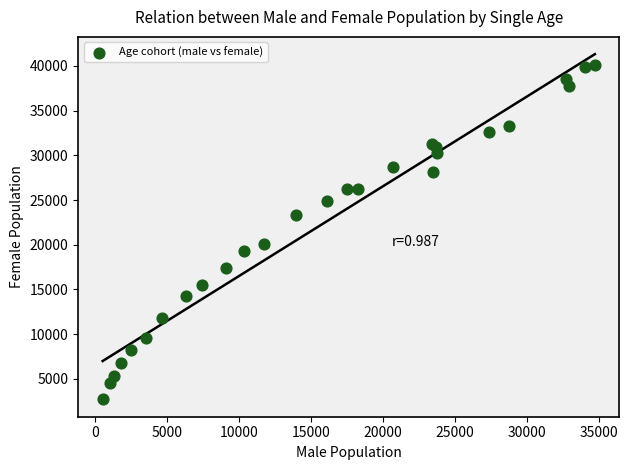

What Y value in the scatter plot is closest to 21375?

20062